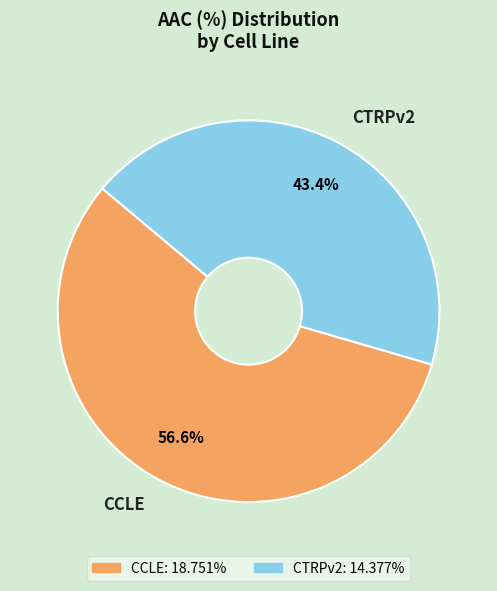

Which has a higher value, CTRPv2 or CCLE?

CCLE